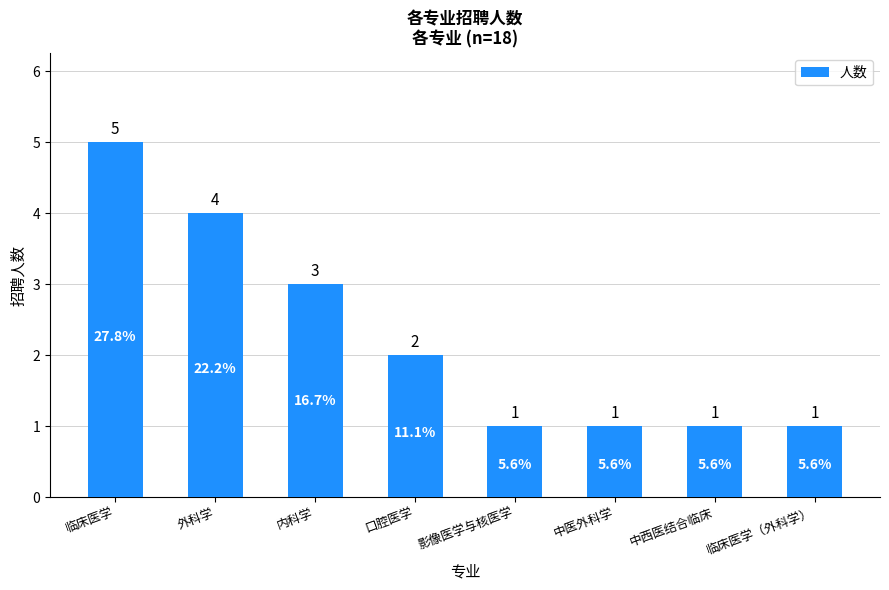

What is the difference between the maximum and minimum values?

4